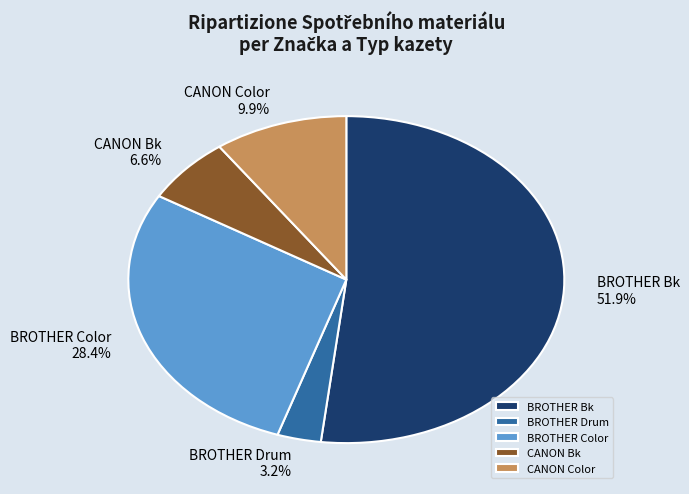

Which category has the biggest portion of the pie?

BROTHER Bk